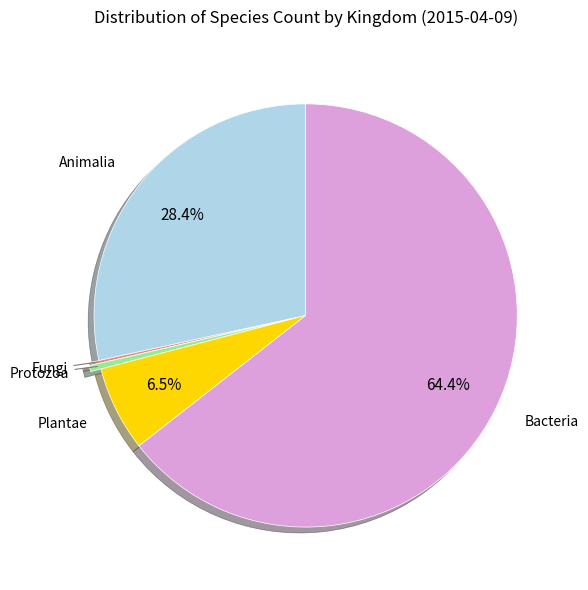

To the nearest percent, what is the difference between the largest and smallest slice percentages?

64%